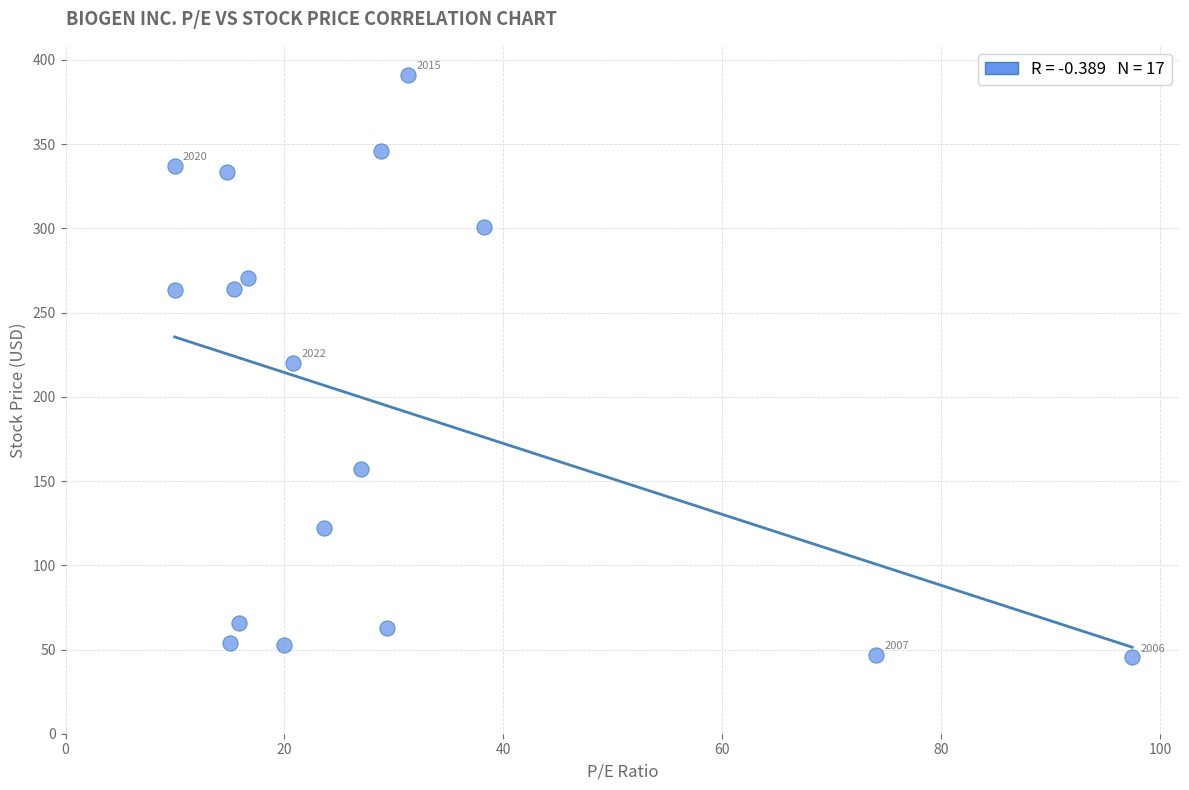

What is the range of X values (max minus min)?

87.5